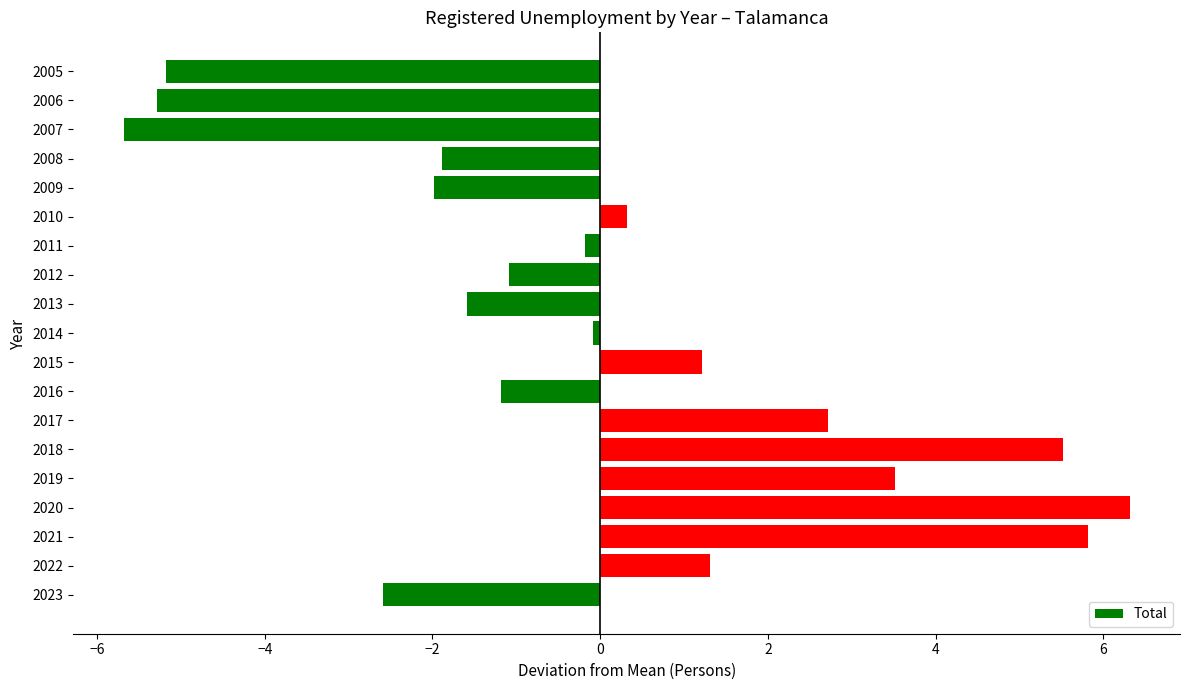

Are the bars horizontal?

Yes